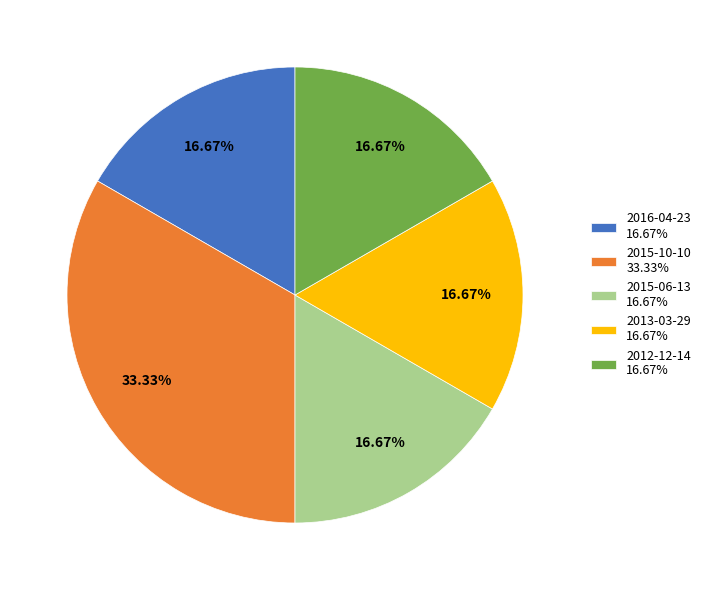

Is the sum of 2012-12-14 16.67% and 2015-06-13 16.67% greater than half?

No